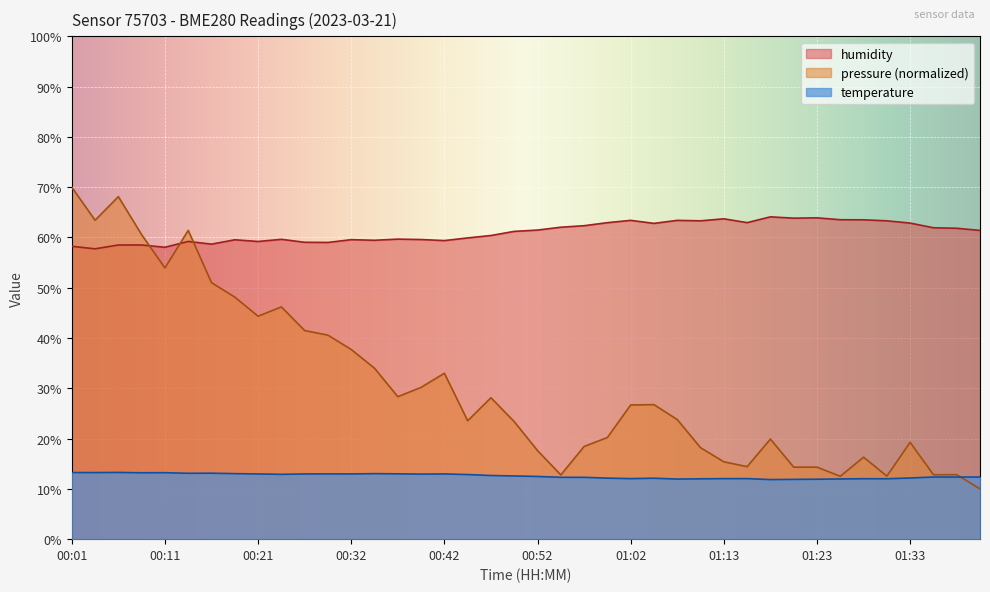

What is the value of the temperature point at the 32nd from the left?

11.9